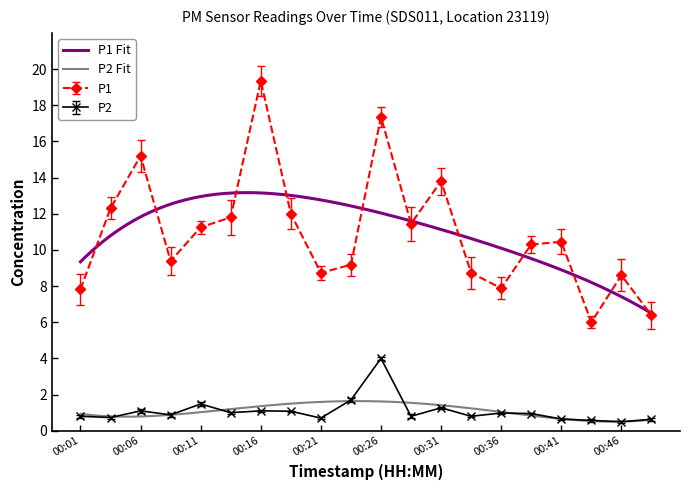

Which series changed the most between 00:06 and 00:19?

P1